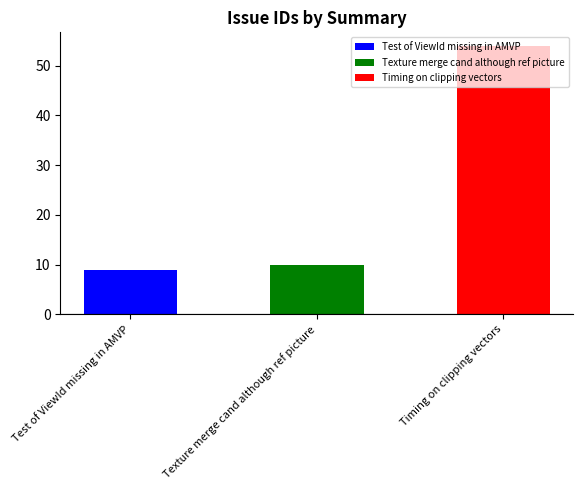

What is the sum of the values at Texture merge cand although ref picture and Timing on clipping vectors?

64